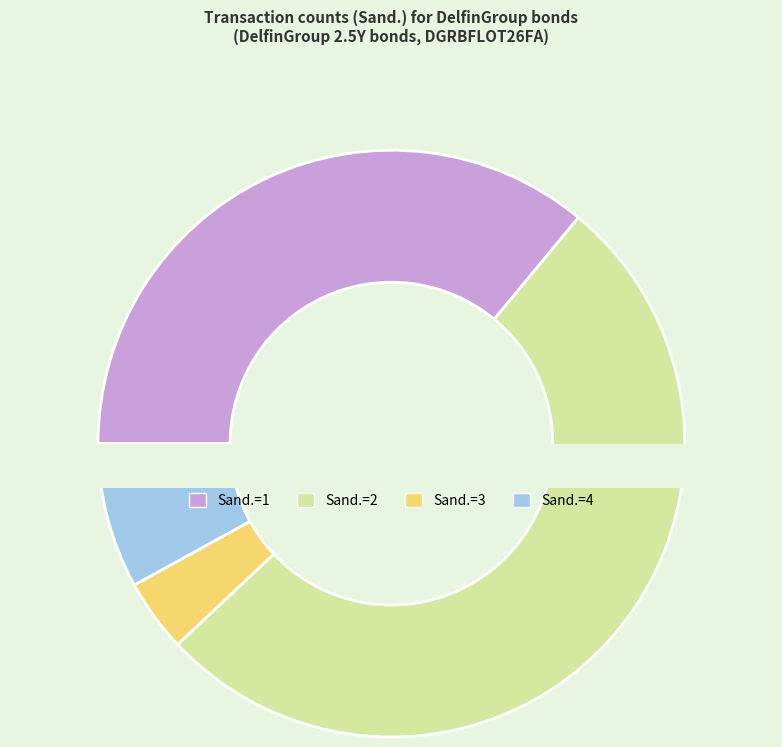

The 4 slice represents 25% of the pie. True or false?

False